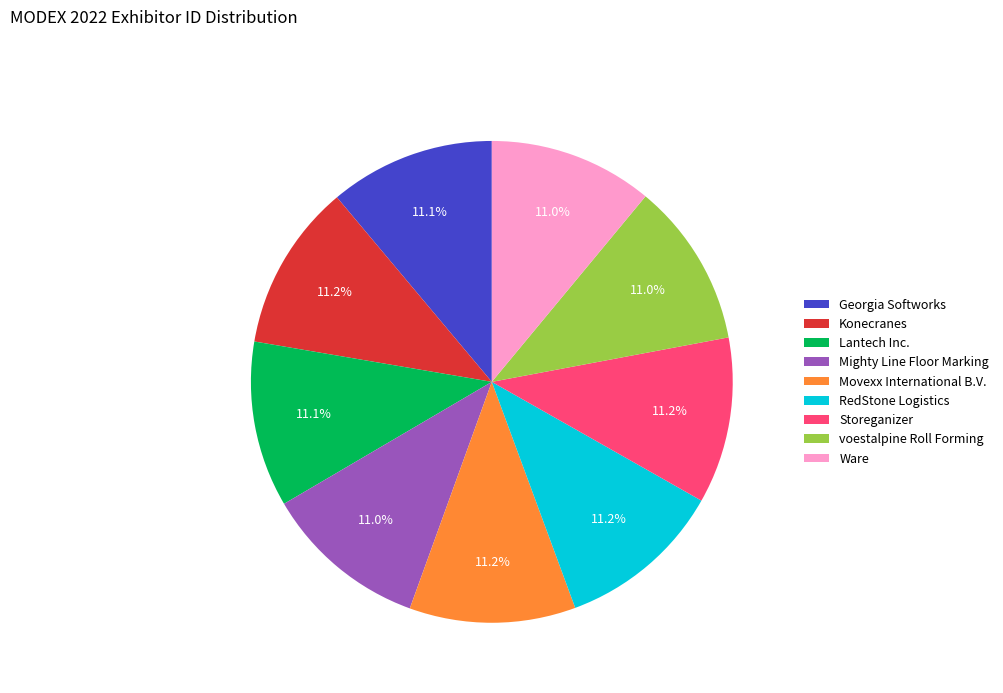

Count the number of slices in the pie.

9